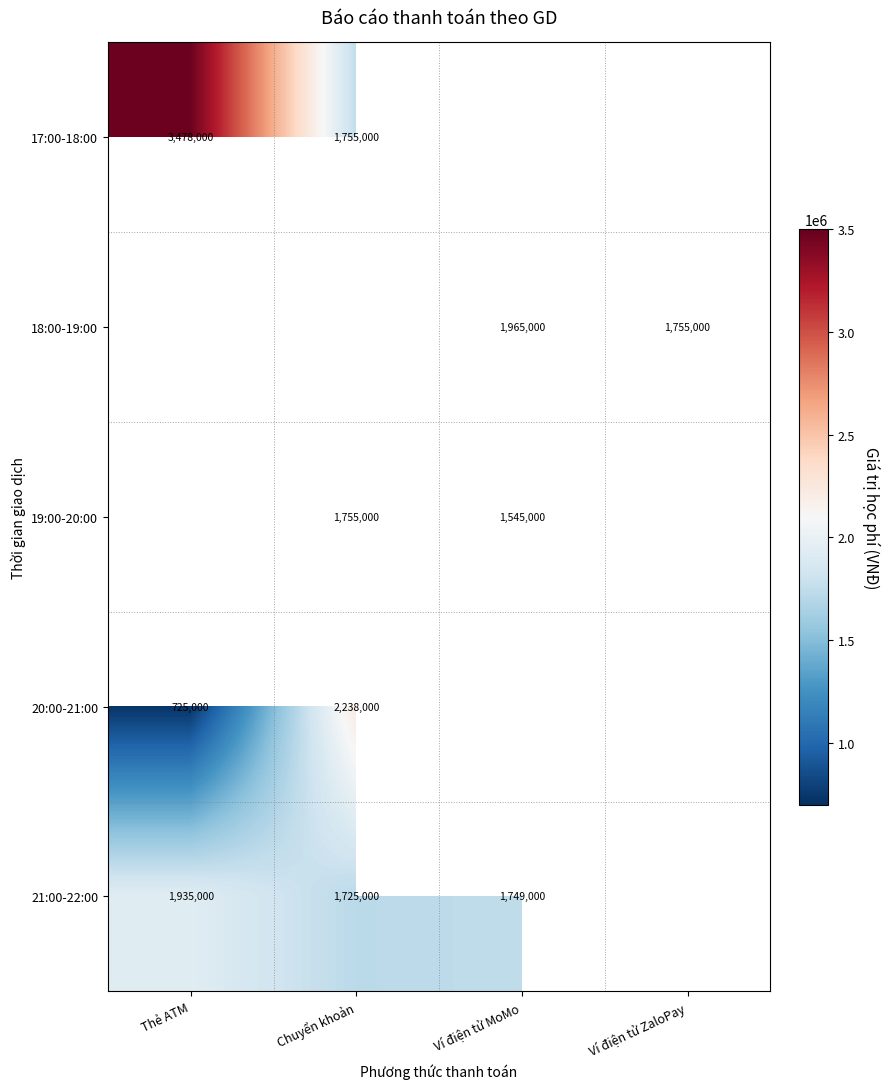

Is it true that 17:00-18:00 equals 887421.0 at Chuyển khoản?

False